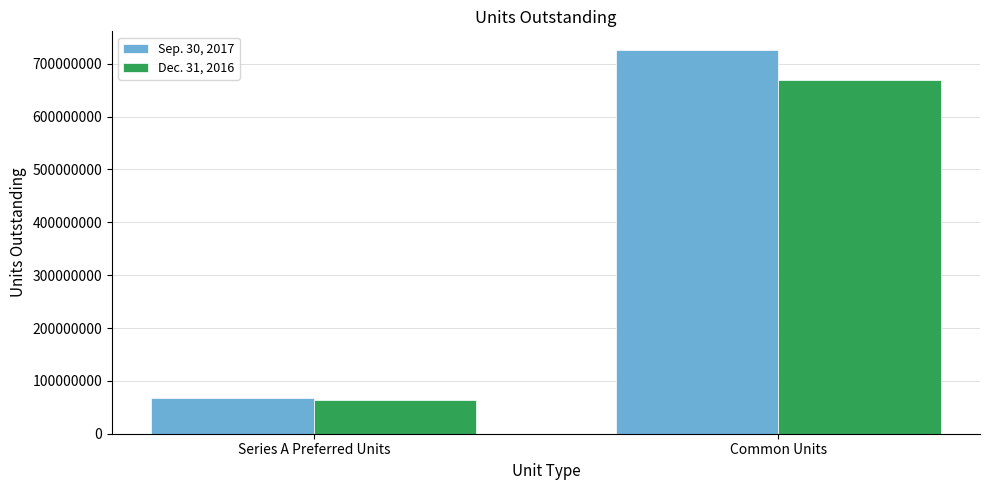

What is the difference between the Sep. 30, 2017 values at Common Units and Series A Preferred Units?

656859189